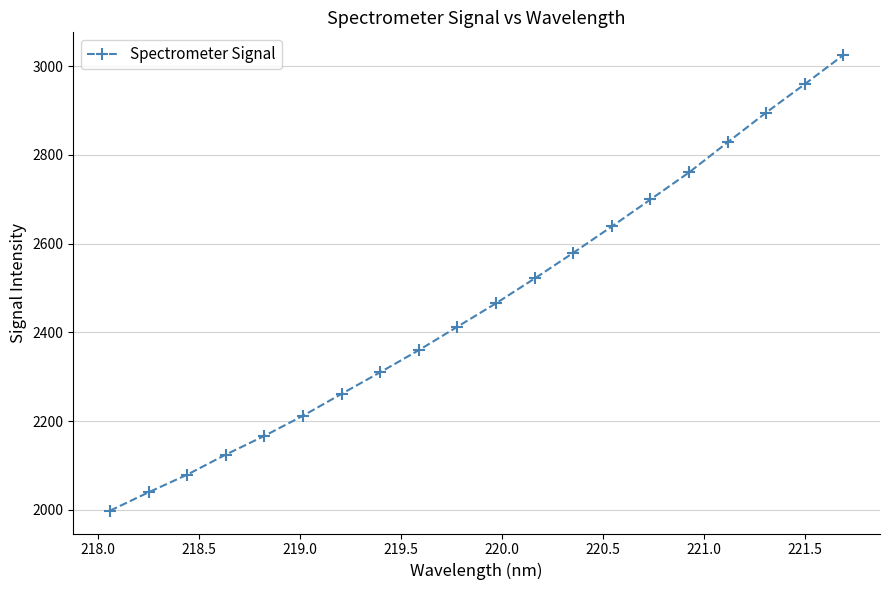

True or false: there are more than 1 points higher than both neighbors.

False